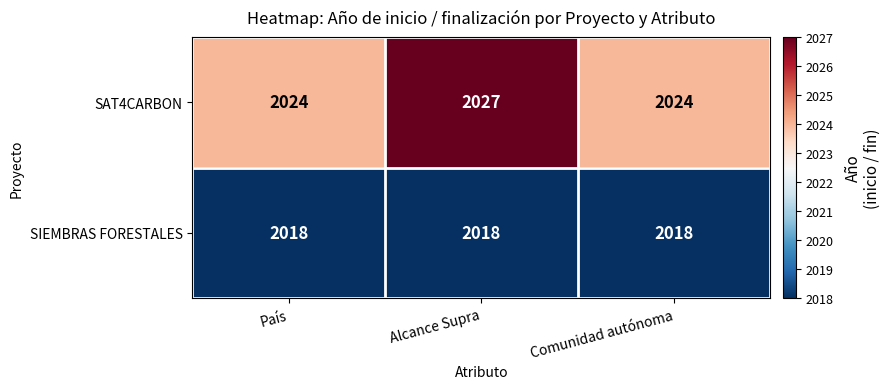

At which category is the sum across all series the highest?

Alcance Supra